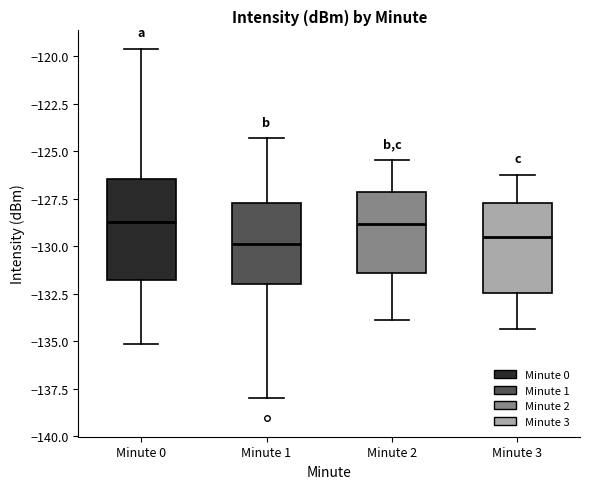

Where is the upper edge of the box for Minute 0 on the y-axis? The values are not printed on the chart, so give them approximately, as read against the axis.

-126.5